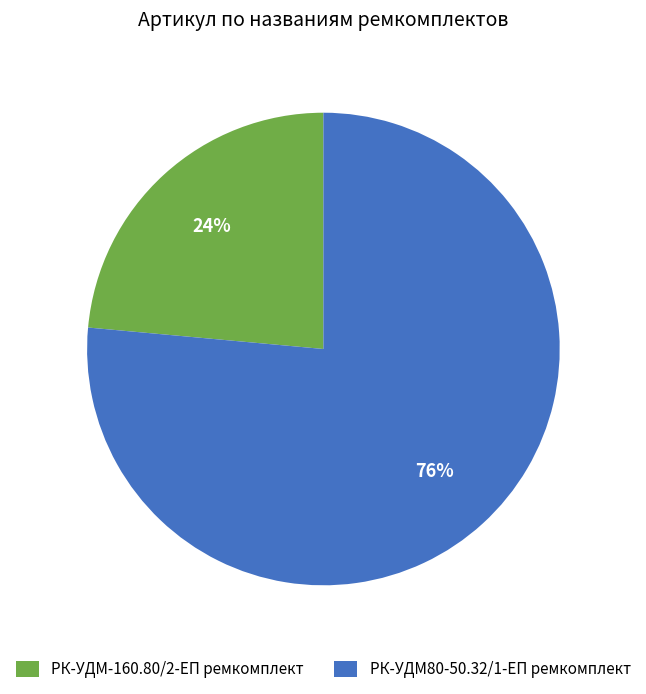

What is the largest slice in the pie chart?

РК-УДМ80-50.32/1-ЕП ремкомплект